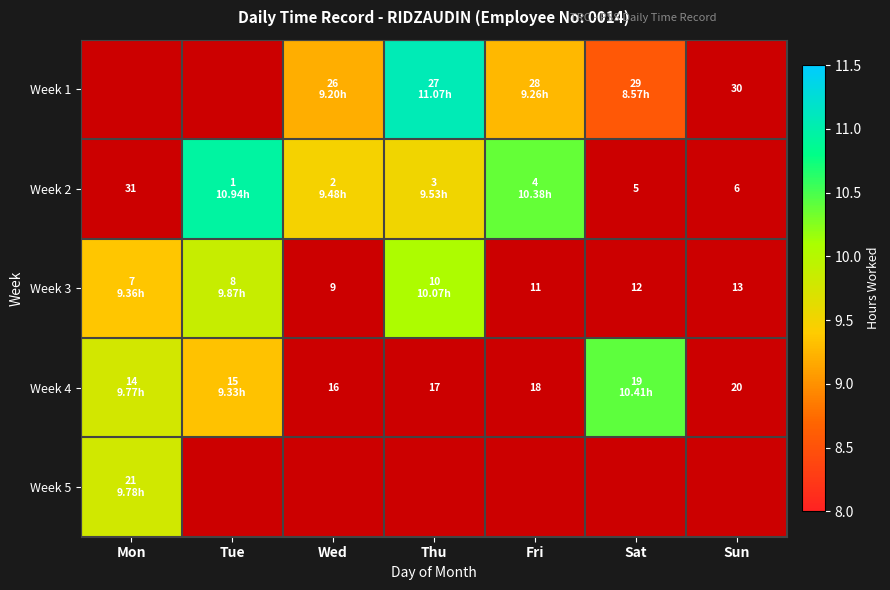

At which category does the chart reach its peak across all series?

Thu